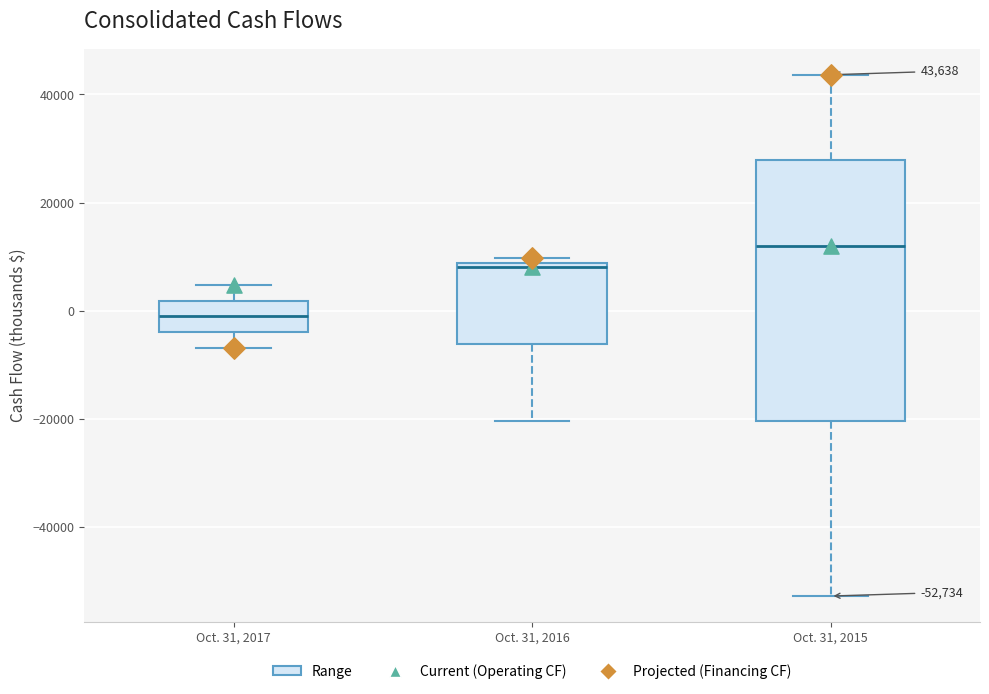

Comparing the boxes themselves (not the whiskers), which one is the tallest?

Oct. 31, 2015